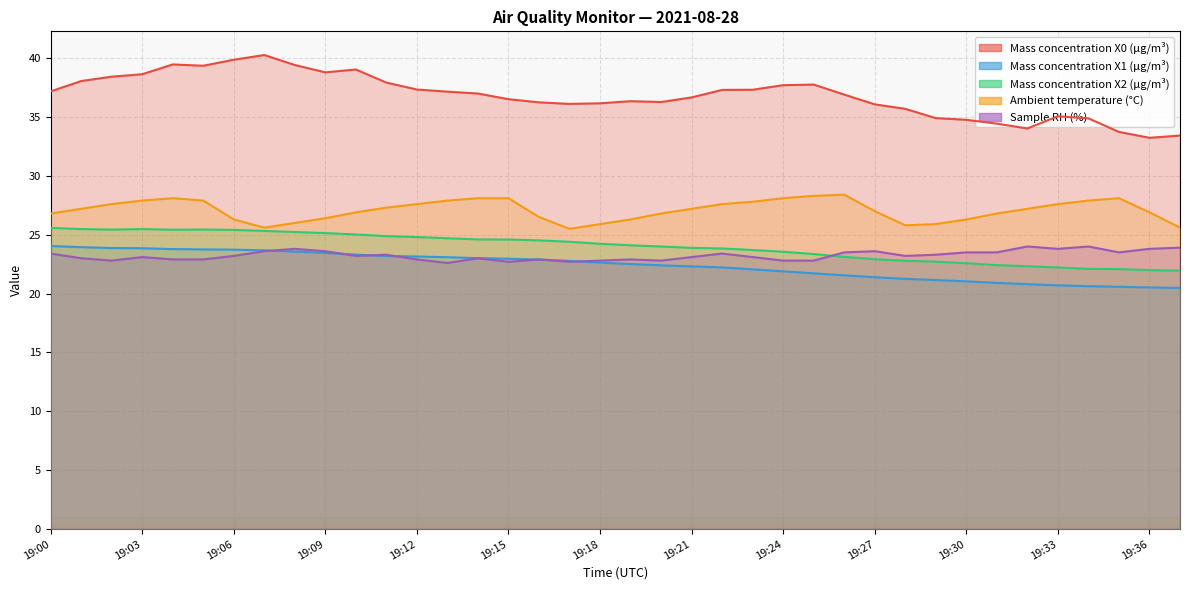

What is the difference between the Sample RH (%) values at 19:34 and 19:16?

1.1